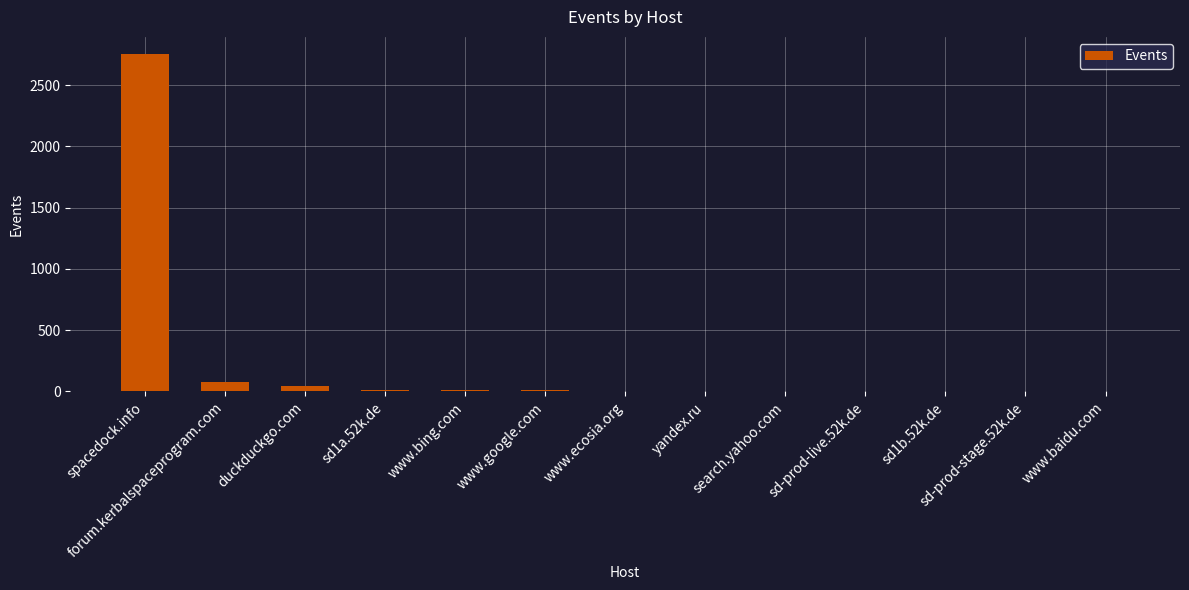

What is the sum of all values?

2927